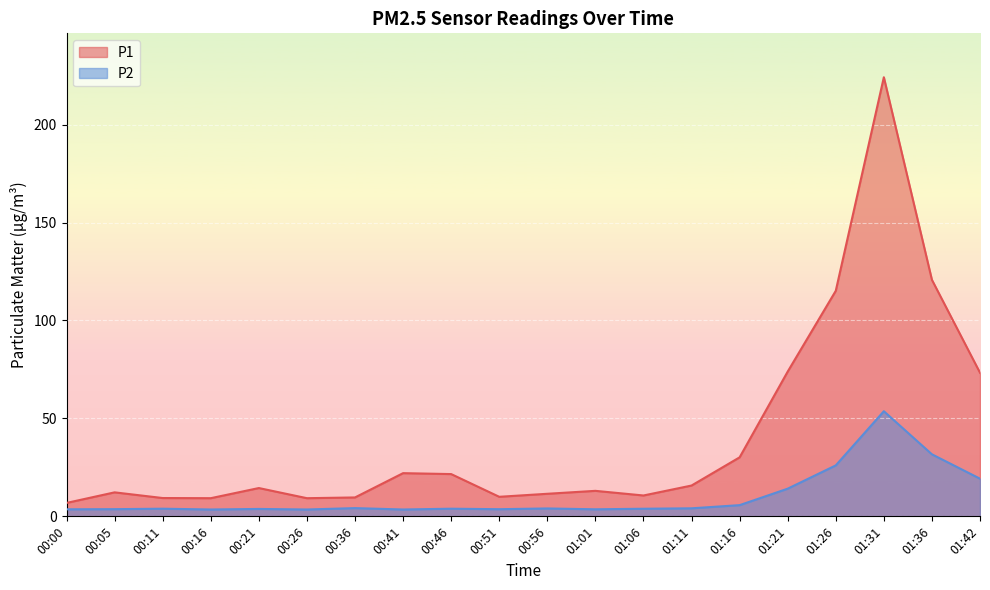

True or false: P1 and P2 intersect in this chart.

False